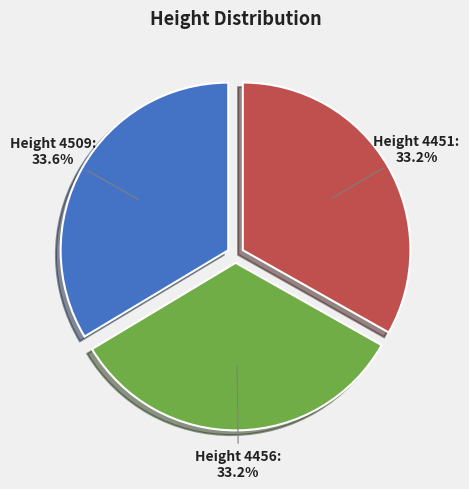

Does any single category account for the majority?

No